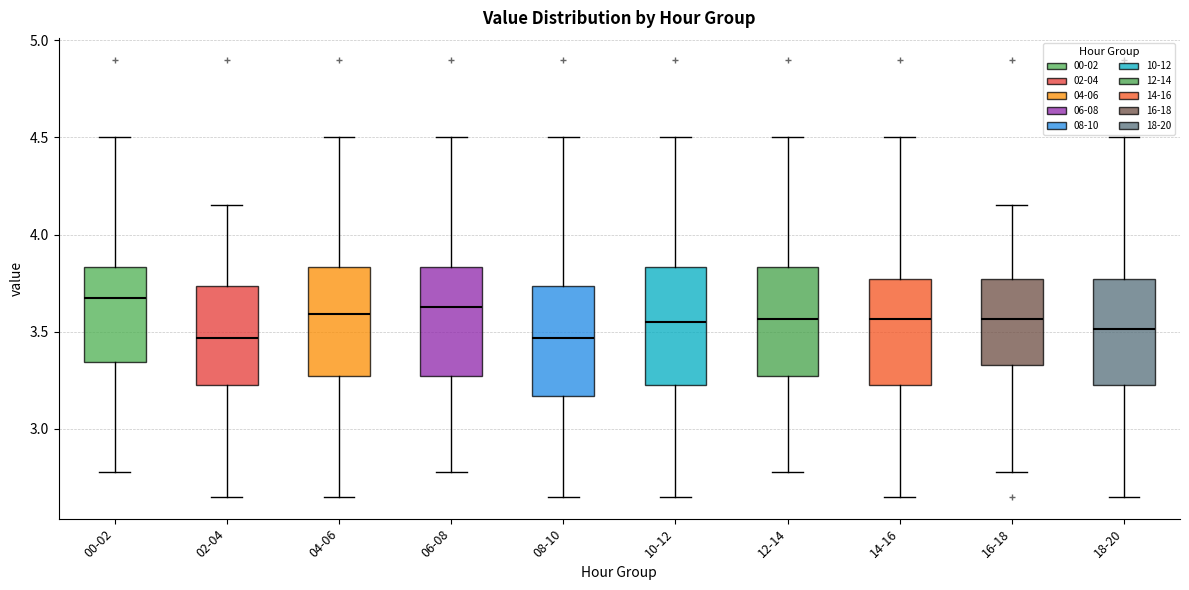

Reading left to right, transcribe this box plot: for each box, give where its median line is, the range the box spans, and where its two whiskers end, as read against the y-axis. The values are not printed on the chart, so give them approximately, as read against the axis.

00-02: median 3.70, box 3.35 to 3.85, whiskers 2.80 to 4.50
02-04: median 3.45, box 3.25 to 3.75, whiskers 2.65 to 4.15
04-06: median 3.60, box 3.25 to 3.85, whiskers 2.65 to 4.50
06-08: median 3.65, box 3.25 to 3.85, whiskers 2.80 to 4.50
08-10: median 3.45, box 3.15 to 3.75, whiskers 2.65 to 4.50
10-12: median 3.55, box 3.25 to 3.85, whiskers 2.65 to 4.50
12-14: median 3.55, box 3.25 to 3.85, whiskers 2.80 to 4.50
14-16: median 3.55, box 3.25 to 3.75, whiskers 2.65 to 4.50
16-18: median 3.55, box 3.35 to 3.75, whiskers 2.80 to 4.15
18-20: median 3.50, box 3.25 to 3.75, whiskers 2.65 to 4.50